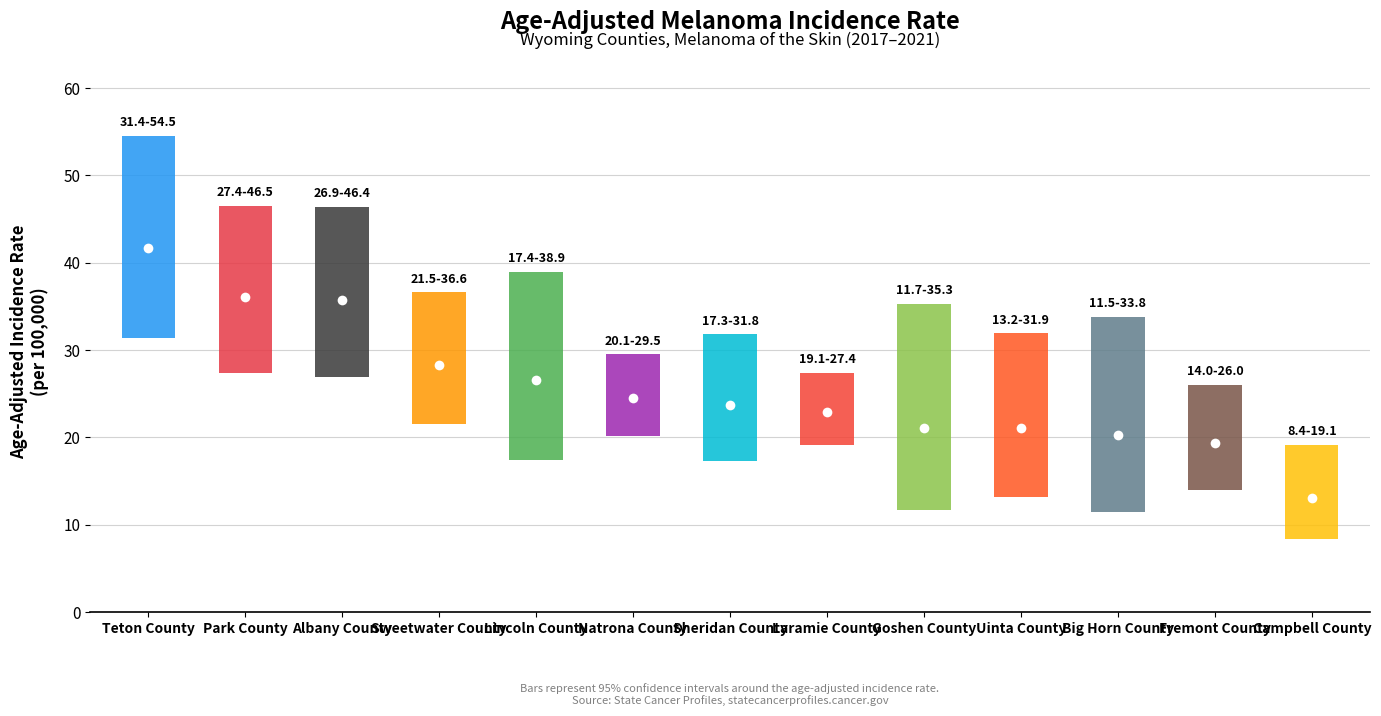

True or false: upper_ci has a value of 49.3 at 6.

False